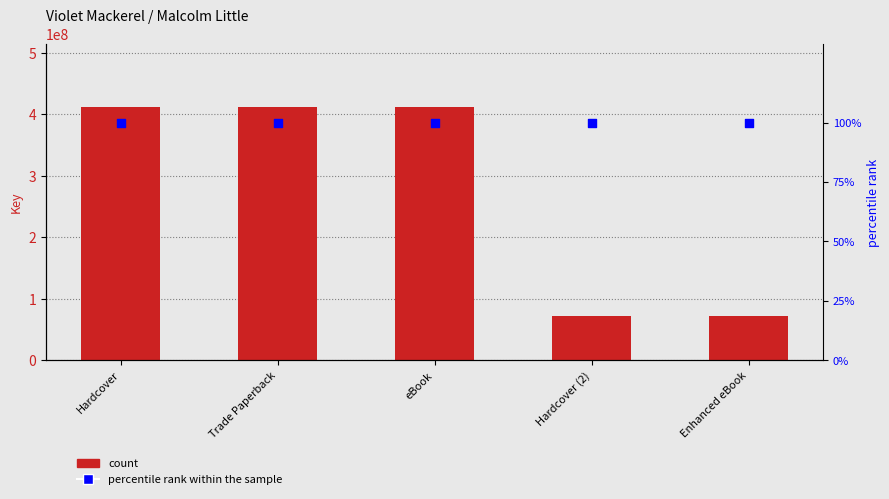

At how many categories does at least one series exceed 249833874?

3